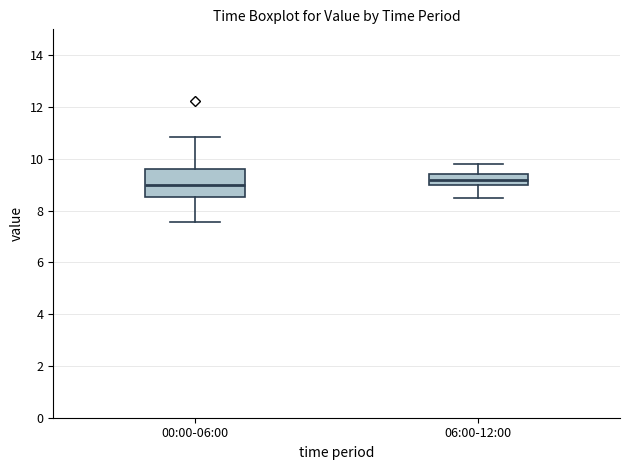

Reading left to right, transcribe this box plot: for each box, give where its median line is, the range the box spans, and where its two whiskers end, as read against the y-axis. The values are not printed on the chart, so give them approximately, as read against the axis.

00:00-06:00: median 9.0, box 8.6 to 9.6, whiskers 7.6 to 10.8
06:00-12:00: median 9.2, box 9.0 to 9.4, whiskers 8.6 to 9.8